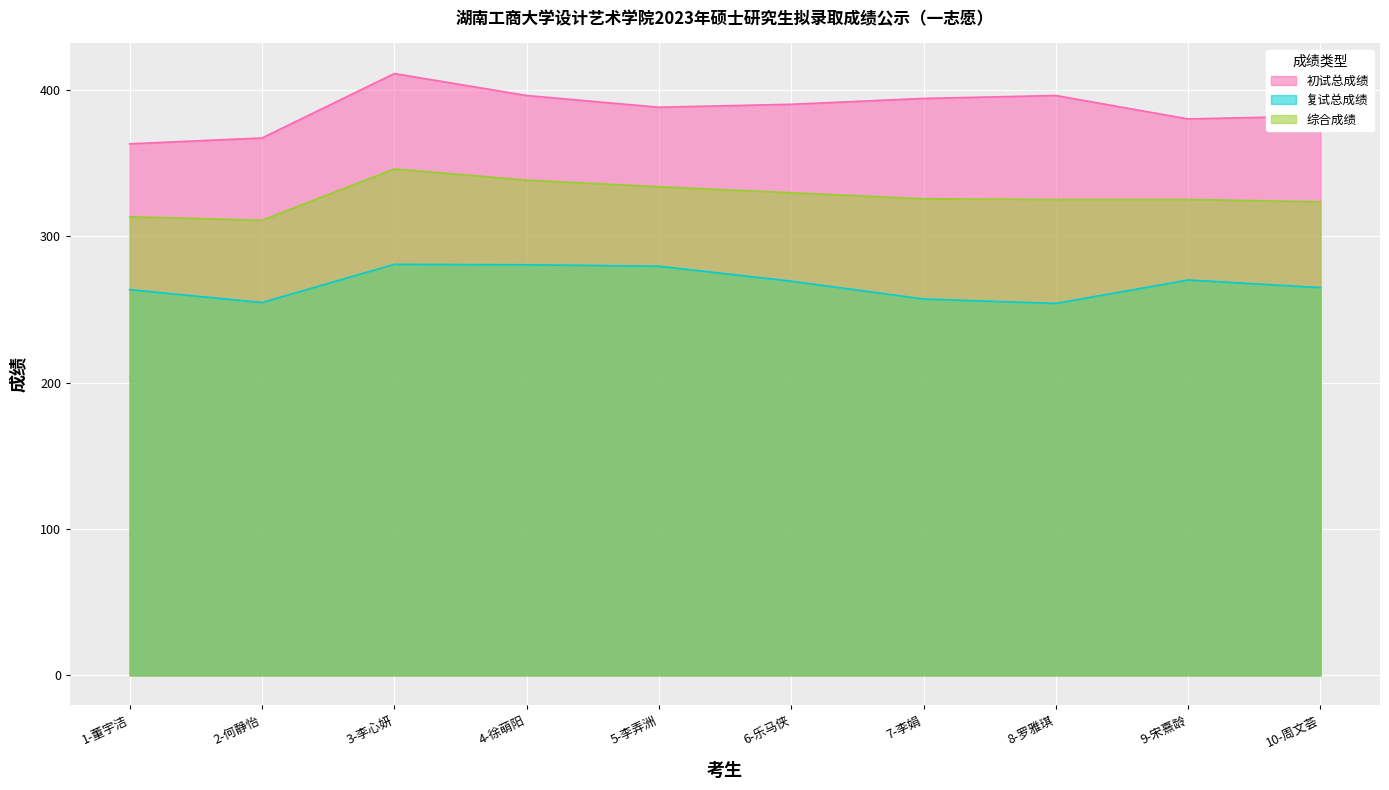

Which series has the largest total across all categories?

初试总成绩